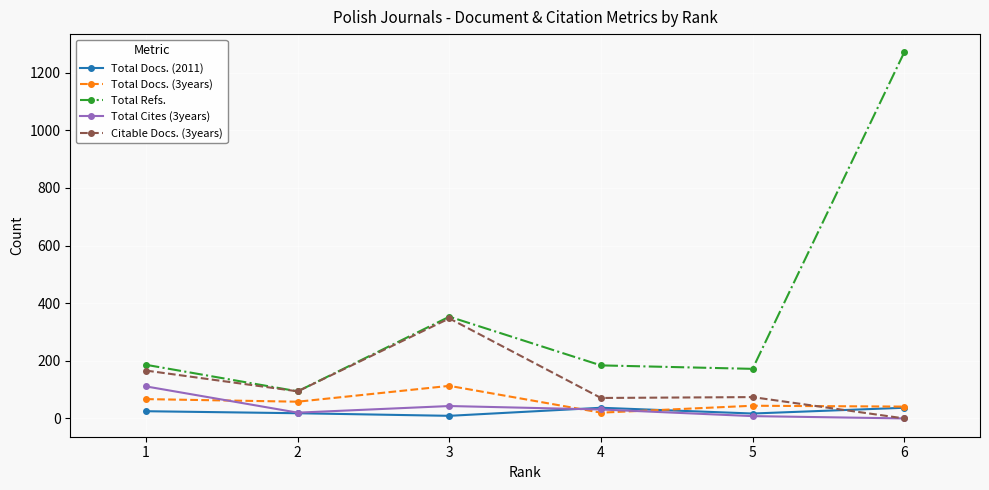

Read the Total Docs. (3years) value at 4.

20